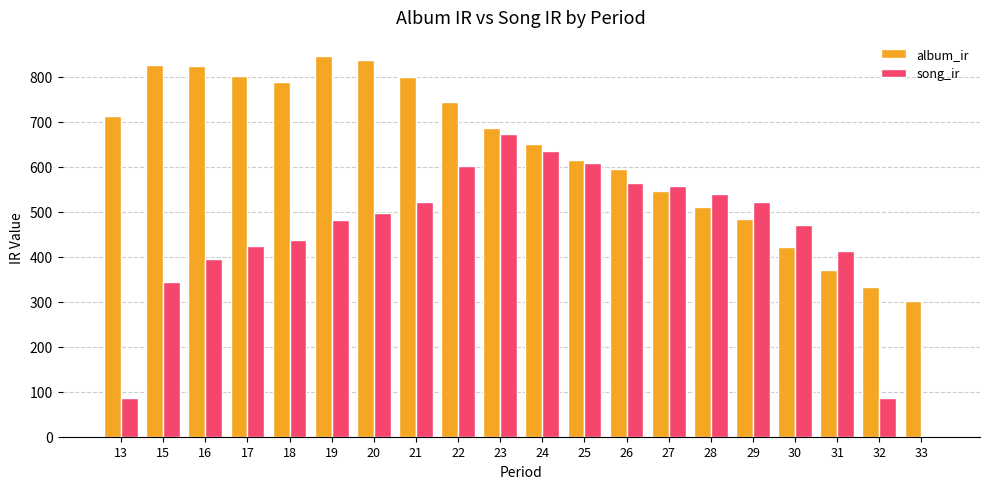

How many data points does each series have?

20